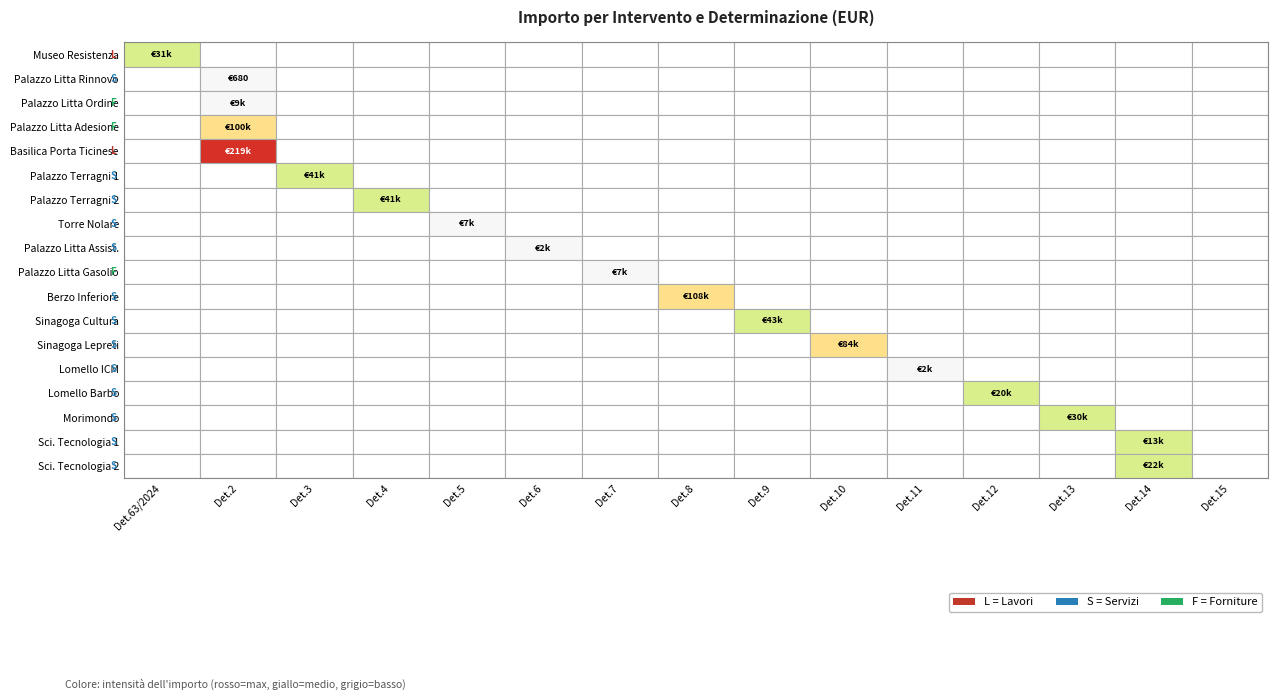

The value at 6 is 41368.7. True or false?

True